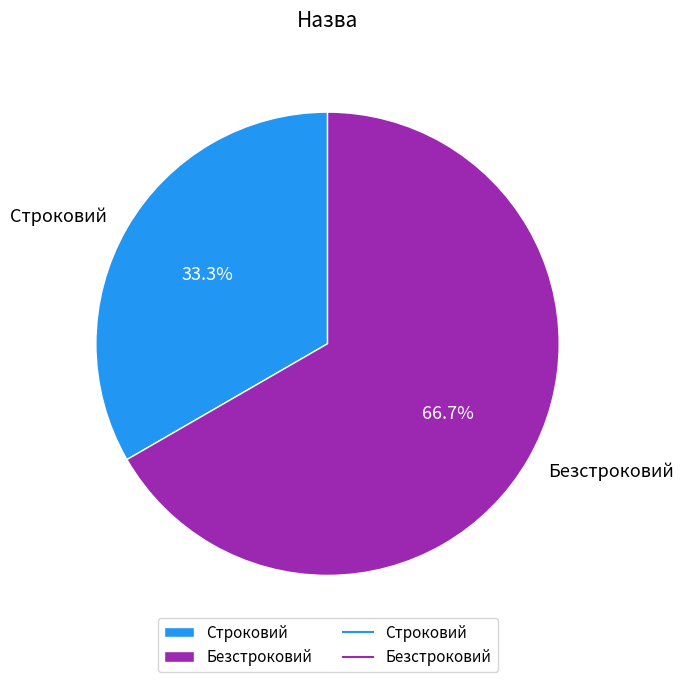

Rank the categories by value from lowest to highest.

Строковий, Безстроковий